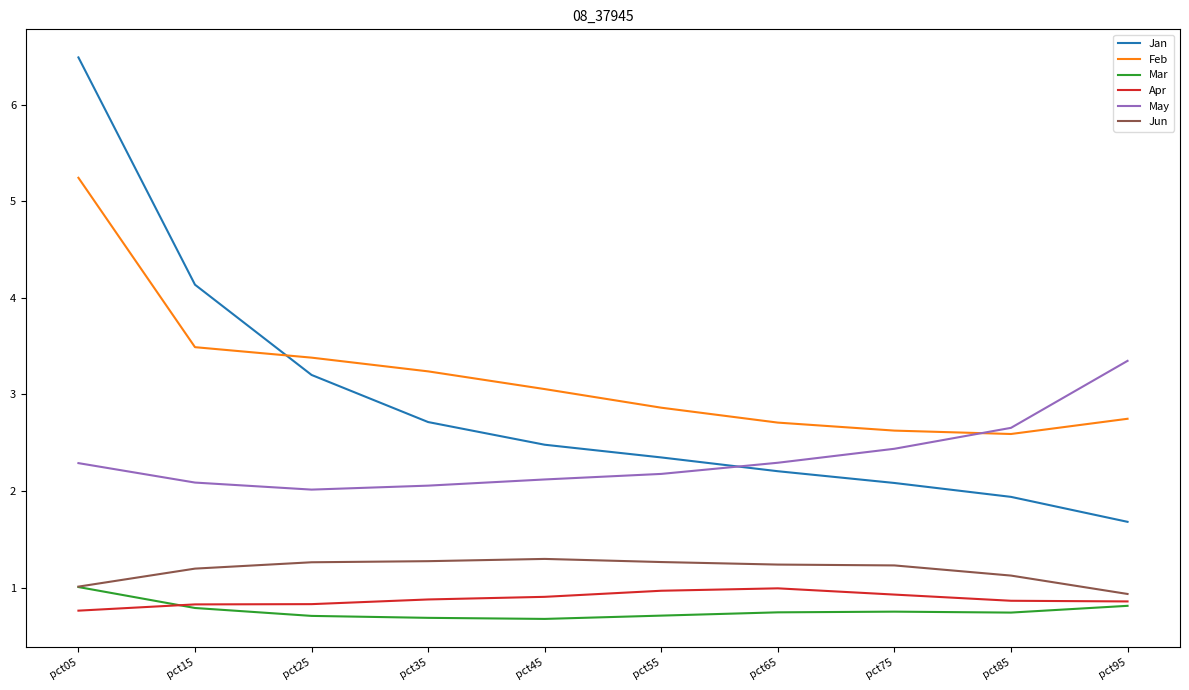

Where is Feb nearest to the value 3?

pct45